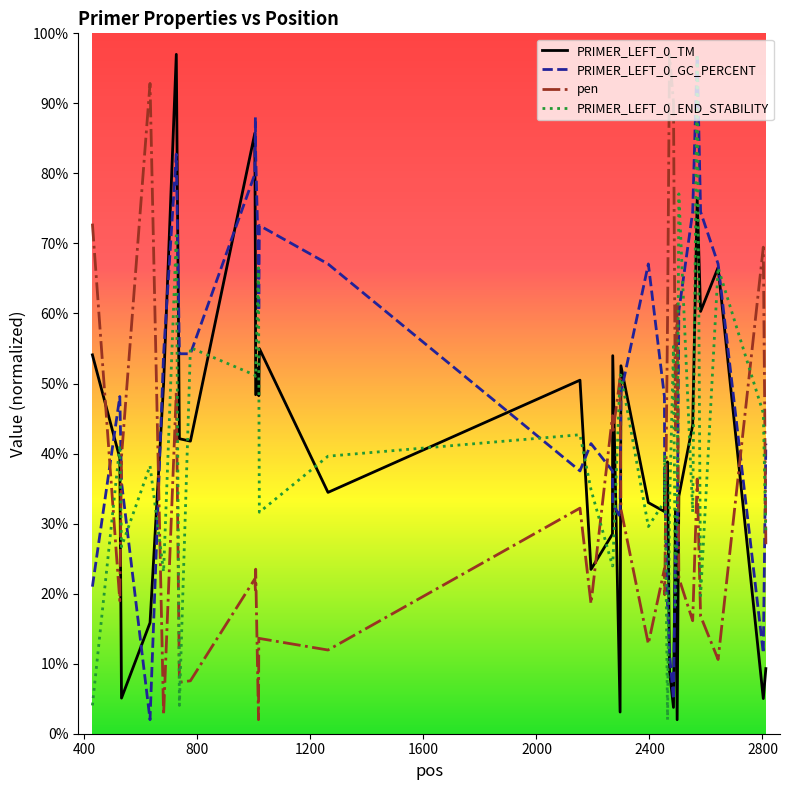

How many lines are shown in the chart?

4